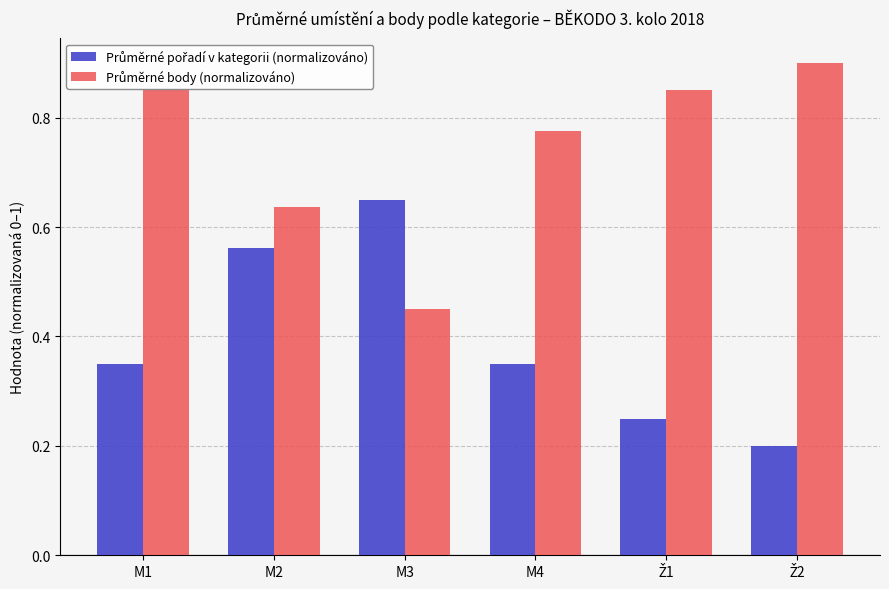

Are the bars grouped side by side (vs. stacked)?

Yes